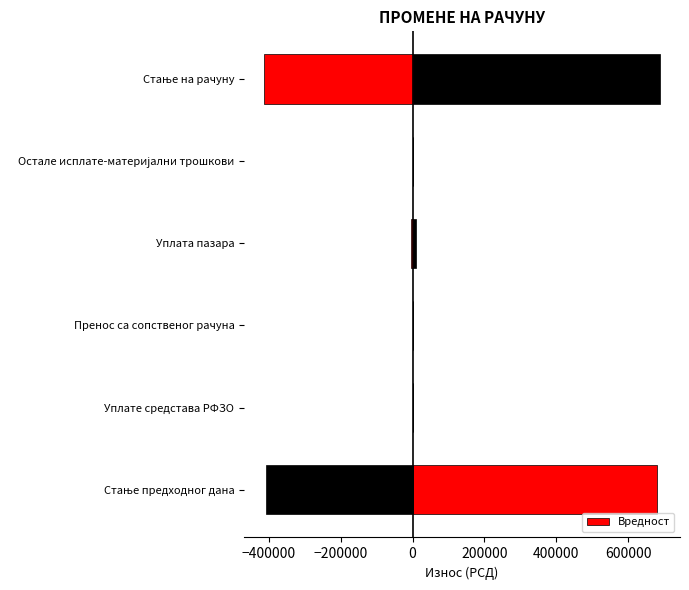

How many bars are there in total?

6